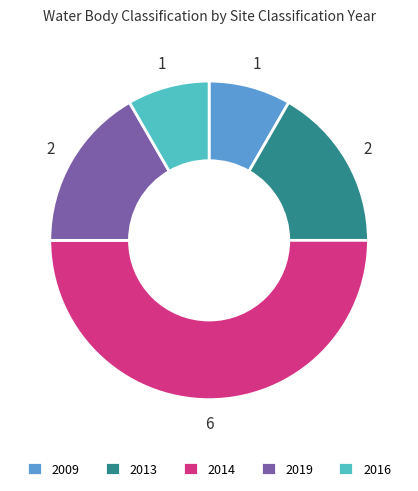

What is the ratio of the value at 2013 to the value at 2016?

2.0